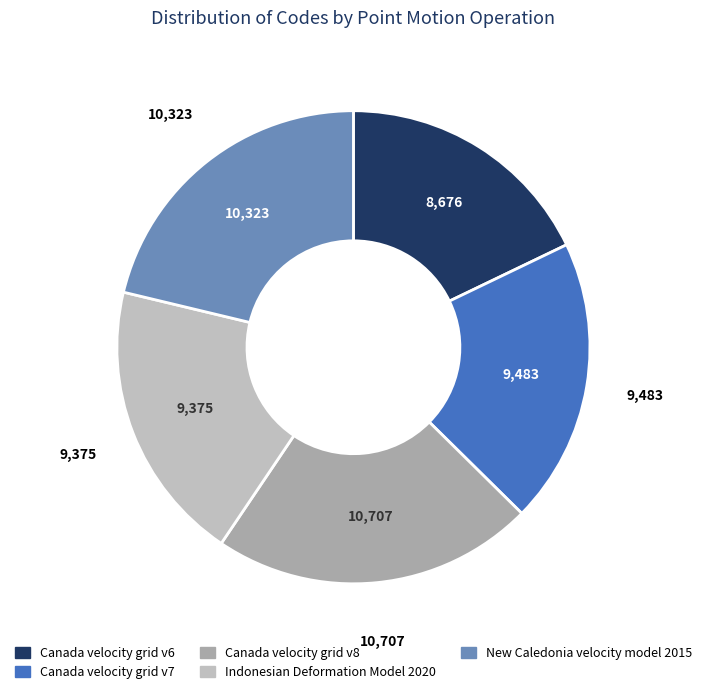

Does Indonesian Deformation Model 2020 account for over 50% of the chart?

No